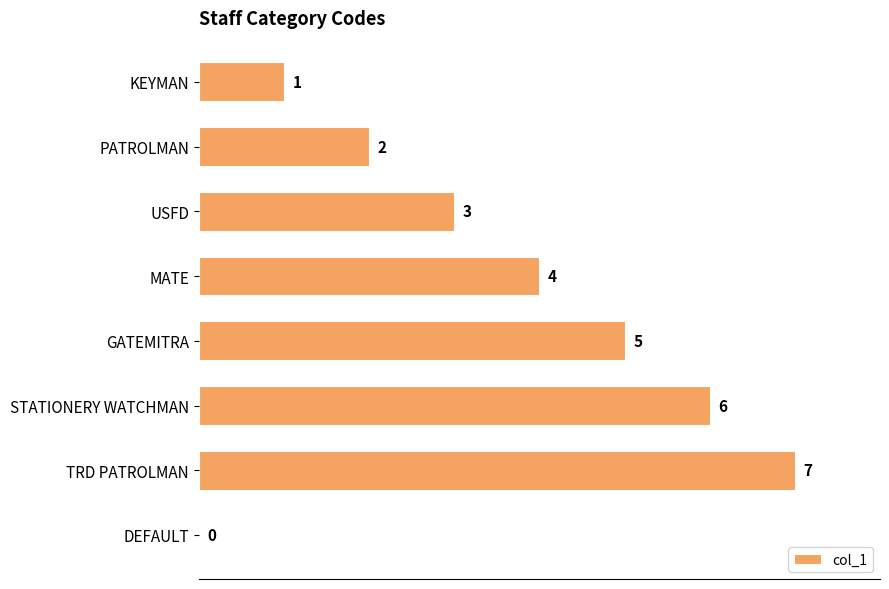

Where is the data nearest to the value 3?

USFD